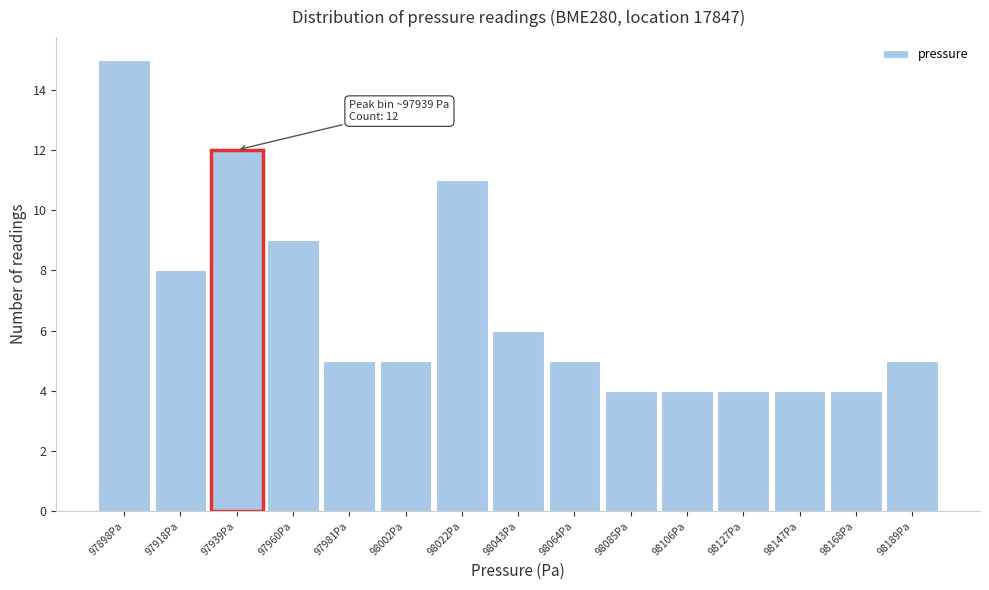

Which range on the x-axis has the tallest bar?

97890 to 97910